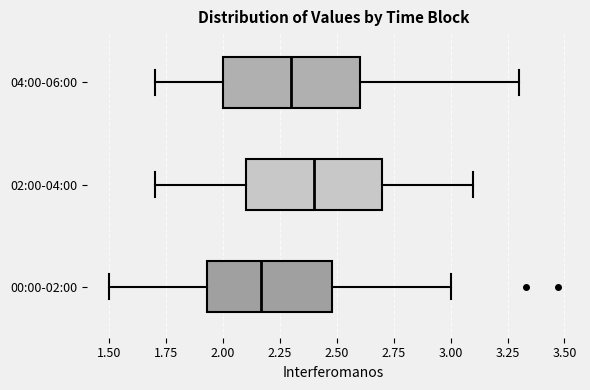

Where does the right whisker of the box for 02:00-04:00 end on the x-axis? The values are not printed on the chart, so give them approximately, as read against the axis.

3.10